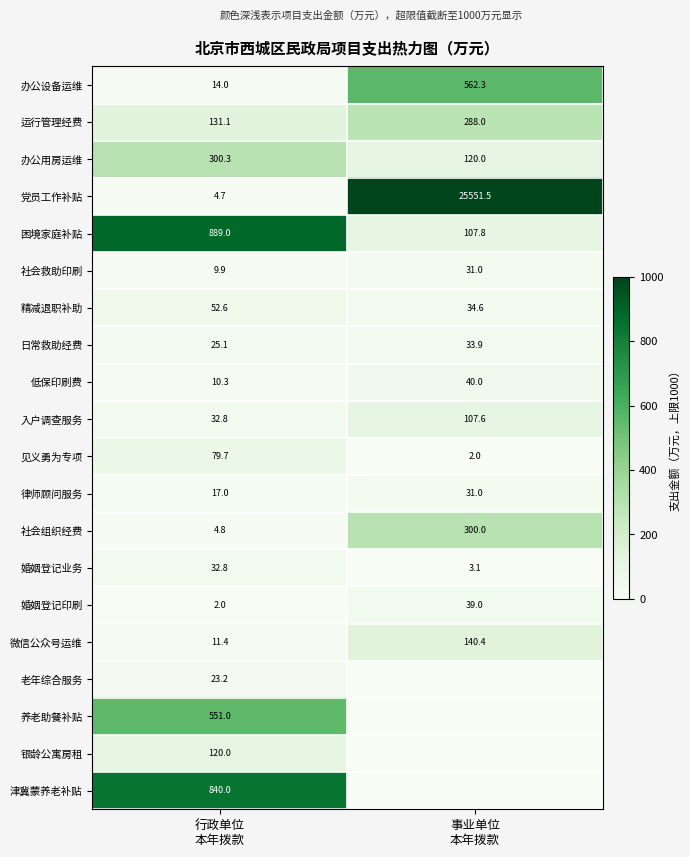

What is the sum of all 社会组织经费 values?

304.8